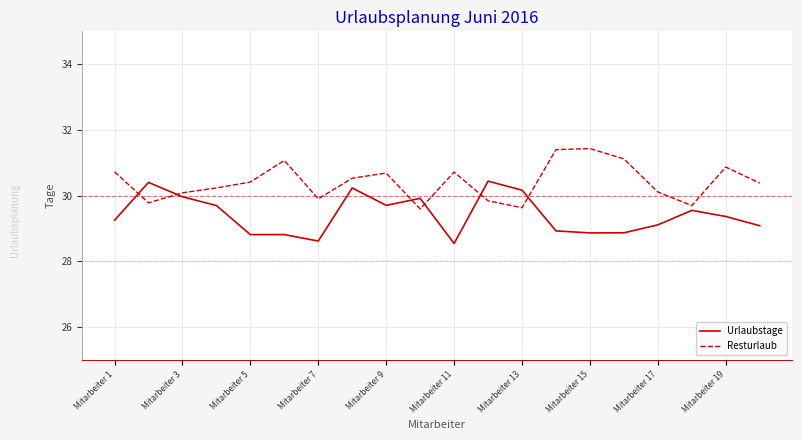

What is the difference between the maximum and minimum values in the Resturlaub series?

1.8